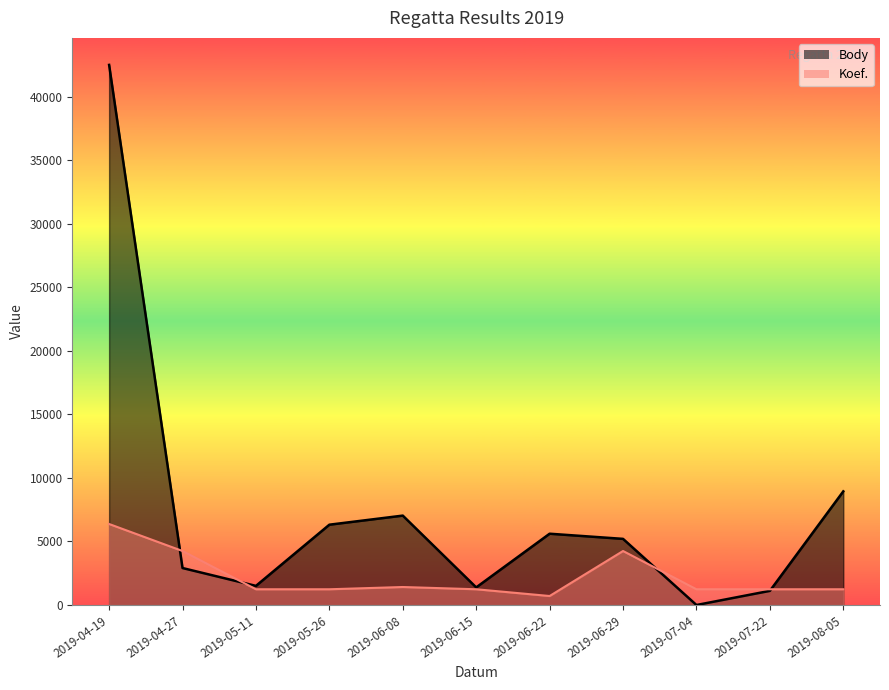

What is the approximate value of Koef. at 2019-04-27?

4248.7